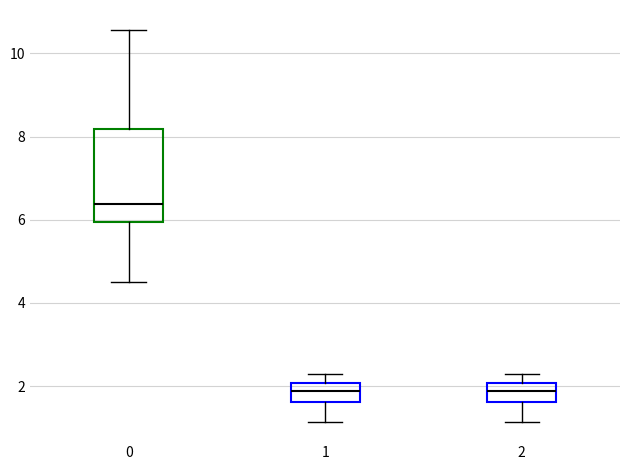

Which box has the highest median line?

0